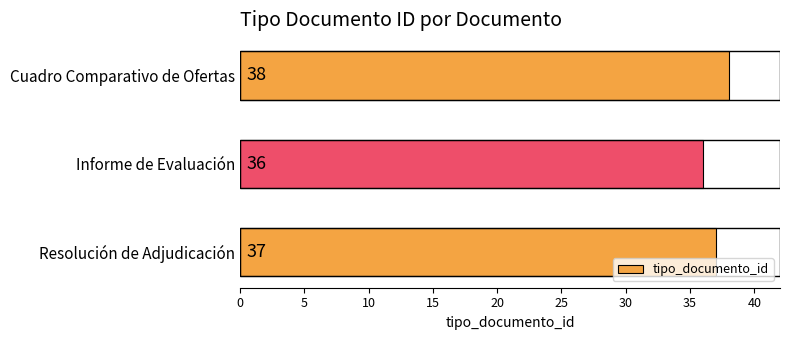

What is the label of the 2nd bar from the top?

Informe de Evaluación